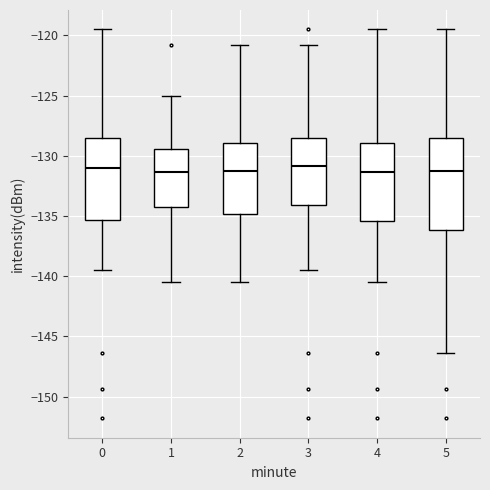

Reading left to right, read every box against the y-axis: the position of its median line, the range the box covers, and the ends of its whiskers. The values are not printed on the chart, so give them approximately, as read against the axis.

0: median -131.0, box -135.5 to -128.5, whiskers -139.5 to -119.5
1: median -131.5, box -134.0 to -129.5, whiskers -140.5 to -125.0
2: median -131.5, box -135.0 to -129.0, whiskers -140.5 to -121.0
3: median -131.0, box -134.0 to -128.5, whiskers -139.5 to -121.0
4: median -131.5, box -135.5 to -129.0, whiskers -140.5 to -119.5
5: median -131.5, box -136.0 to -128.5, whiskers -146.5 to -119.5